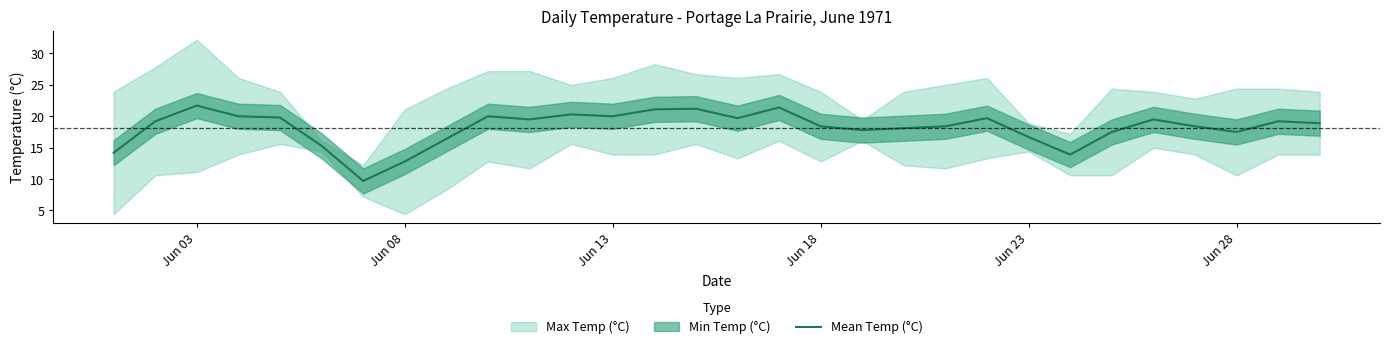

How many values are below 19?

15